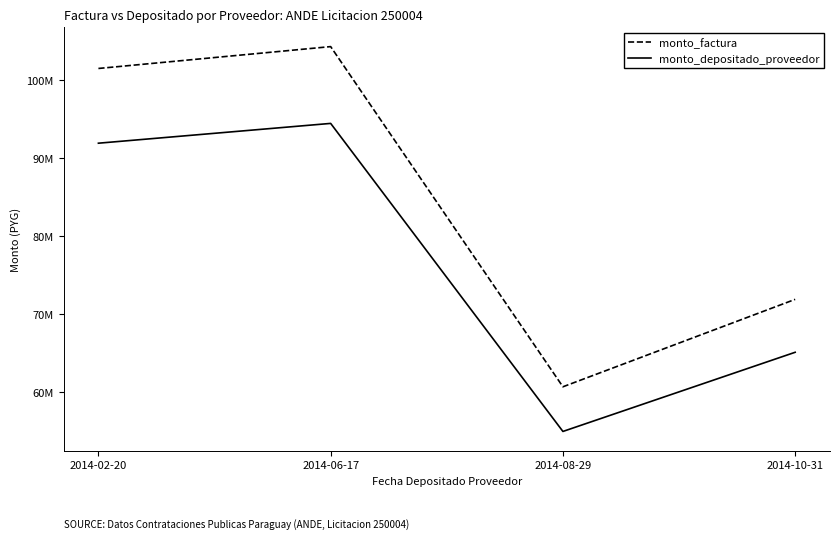

At which category does monto_depositado_proveedor reach its first local valley?

2014-08-29